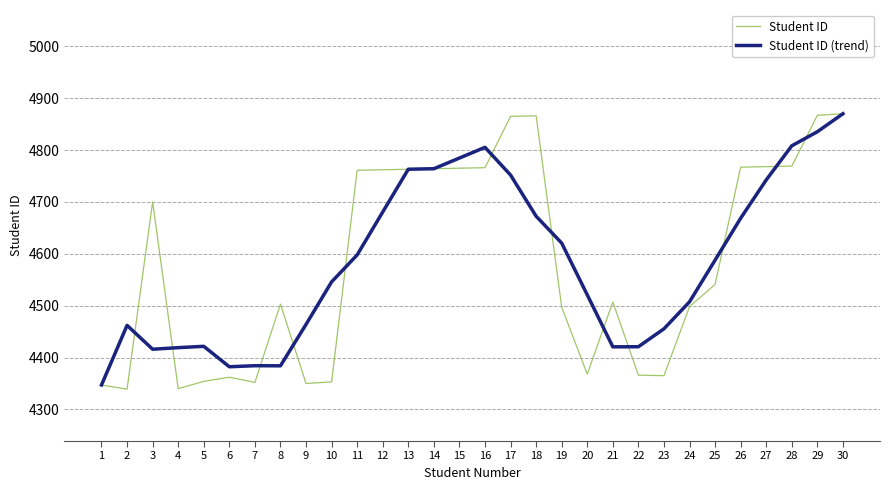

At 17, list the series in order from largest to smallest.

Student ID, Student ID (trend)